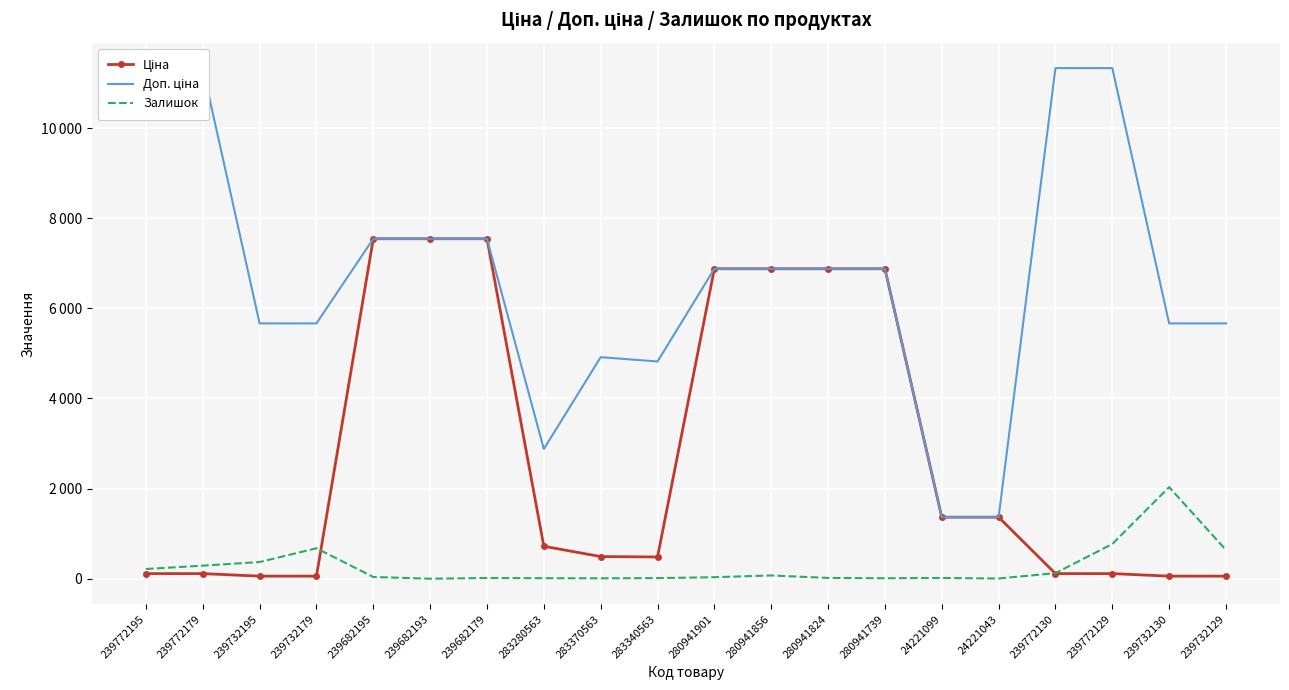

How many intersections are there between Доп. ціна and Ціна?

1